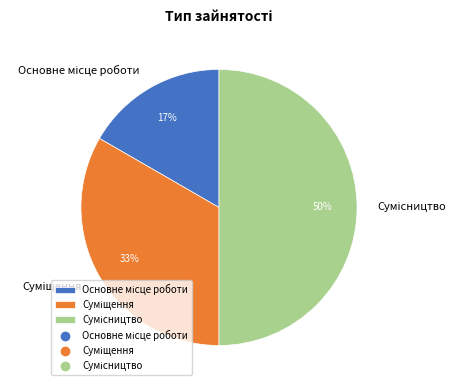

To the nearest percent, what is the average slice percentage?

33%